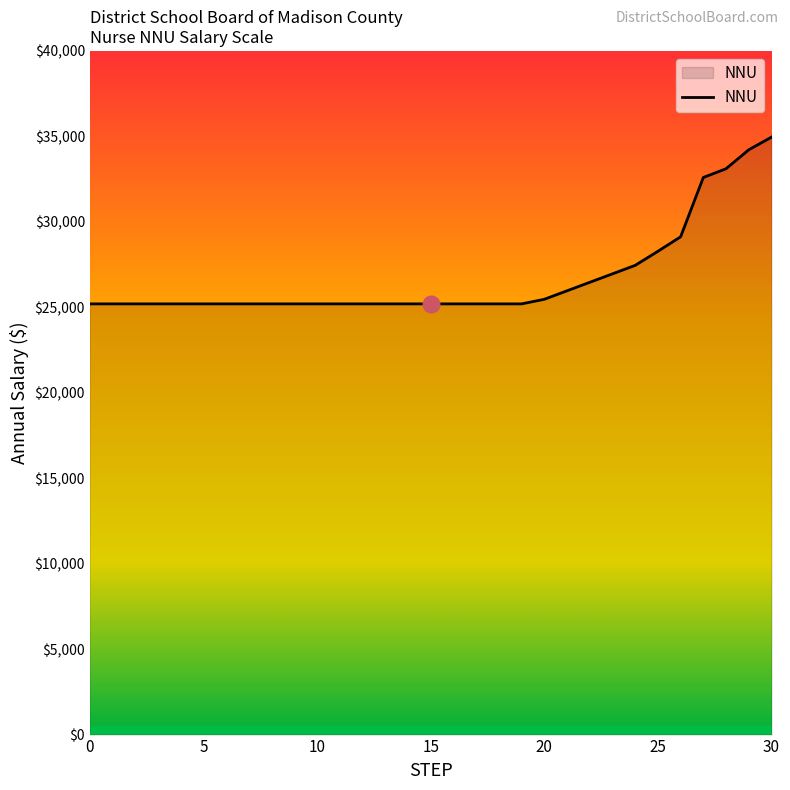

Reading left to right, what are all the values shown in this chart?

25200	25200	25200	25200	25200	25200	25200	25200	25200	25200	25200	25200	25200	25200	25200	25200	25200	25200	25200	25200	25468	25965	26461	26957	27453	28277	29125	32596	33108	34217	34956